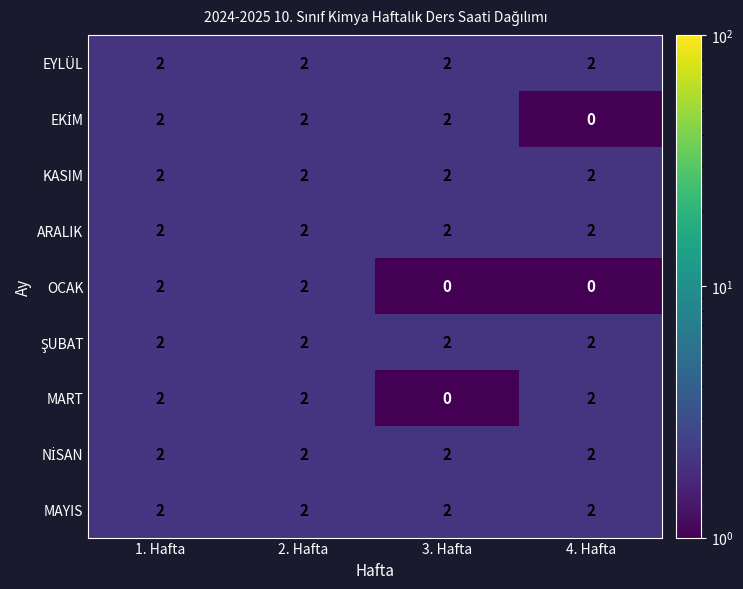

Is it true that ARALIK equals 1 at 2. Hafta?

False